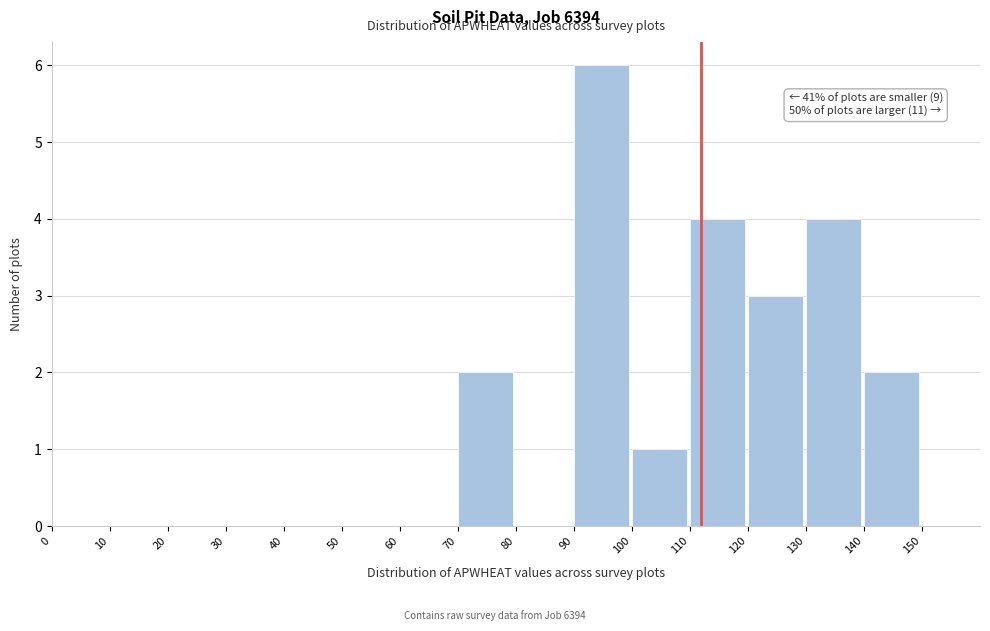

Which range on the x-axis has the tallest bar?

90 to 100